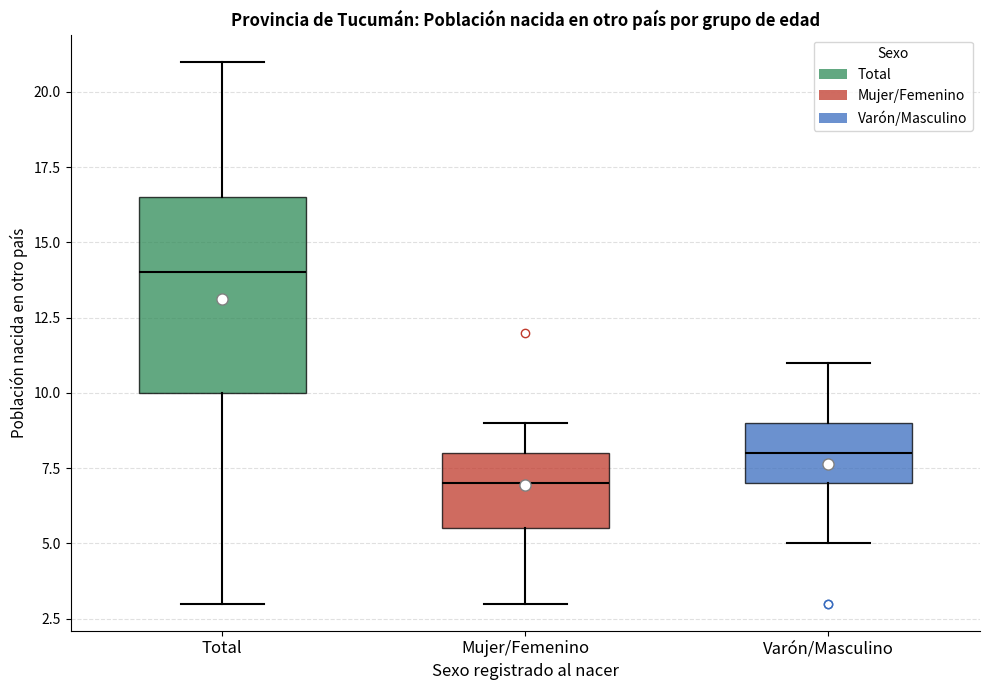

Reading left to right, transcribe this box plot: for each box, give where its median line is, the range the box spans, and where its two whiskers end, as read against the y-axis. The values are not printed on the chart, so give them approximately, as read against the axis.

Total: median 14.0, box 10.0 to 16.5, whiskers 3.0 to 21.0
Mujer/Femenino: median 7.0, box 5.5 to 8.0, whiskers 3.0 to 9.0
Varón/Masculino: median 8.0, box 7.0 to 9.0, whiskers 5.0 to 11.0